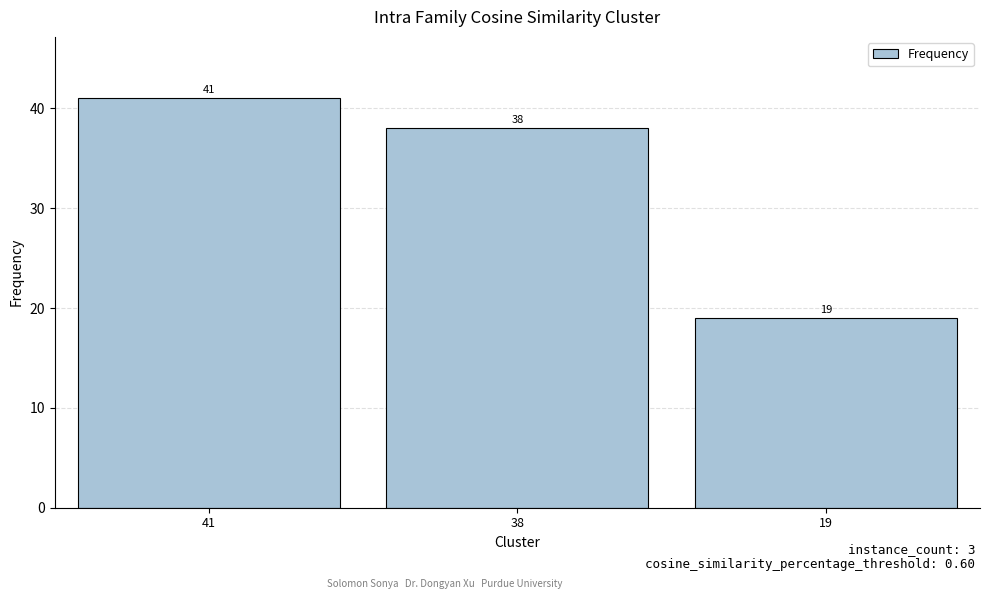

List the labels in order of value, smallest first.

19, 38, 41